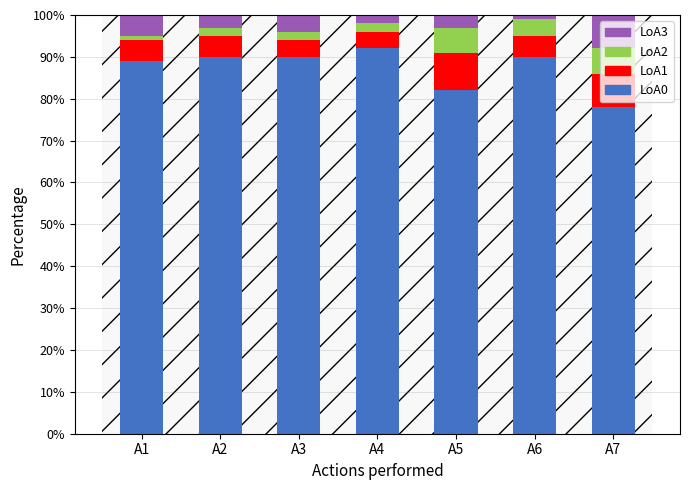

Does the chart contain stacked bars?

Yes